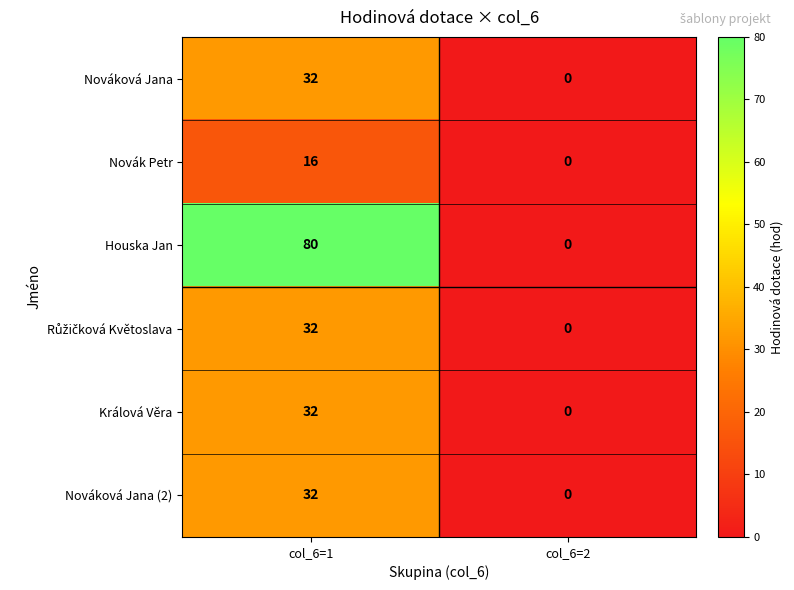

What is the difference between the Králová Věra values at col_6=1 and col_6=2?

32